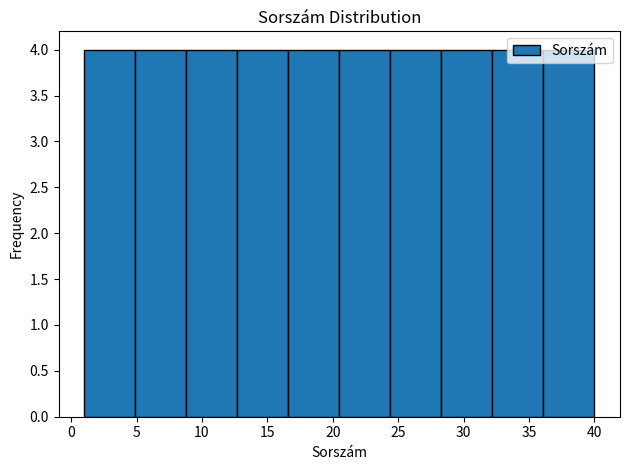

Reading left to right, transcribe this chart: for each bar, give the range it covers on the x-axis and its height. Neither the bar edges nor the heights are printed on the chart, so give them approximately, as read against the axes.

1.0 to 4.9: 4
4.9 to 8.8: 4
8.8 to 12.7: 4
12.7 to 16.6: 4
16.6 to 20.5: 4
20.5 to 24.4: 4
24.4 to 28.3: 4
28.3 to 32.2: 4
32.2 to 36.1: 4
36.1 to 40.0: 4